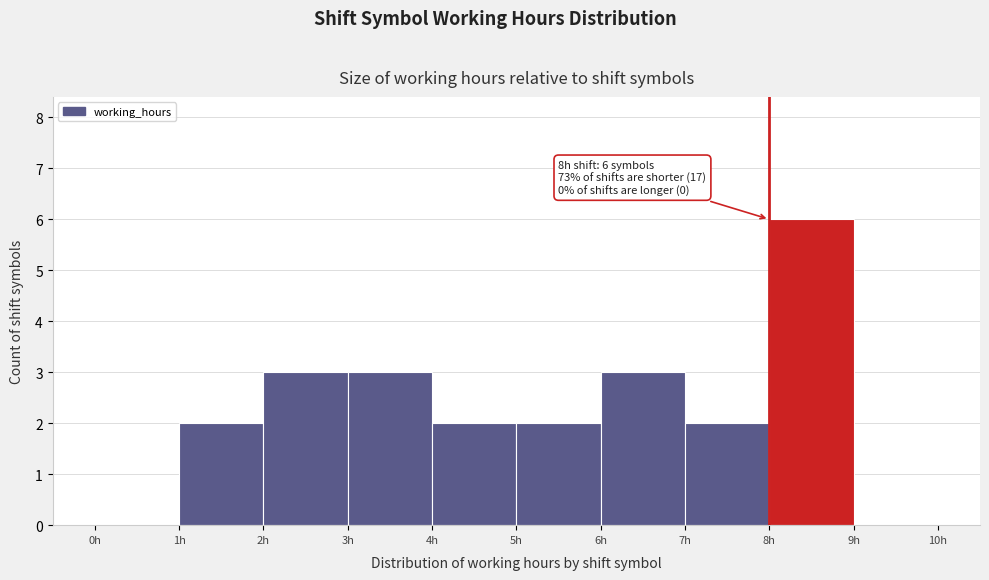

Which range on the x-axis has the tallest bar?

8 to 9